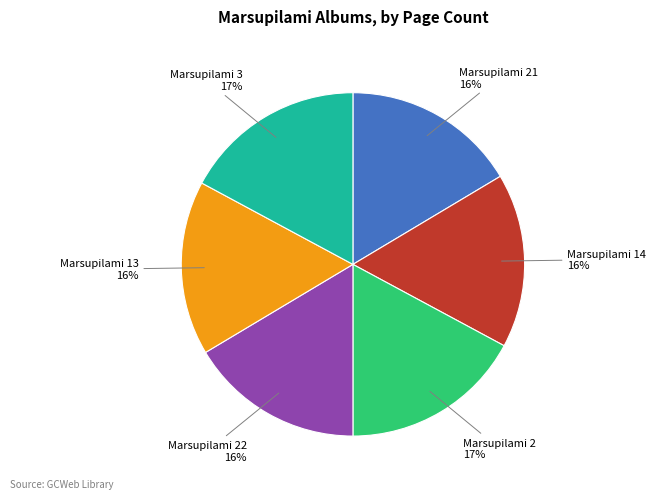

To the nearest percent, what is the average slice percentage?

17%